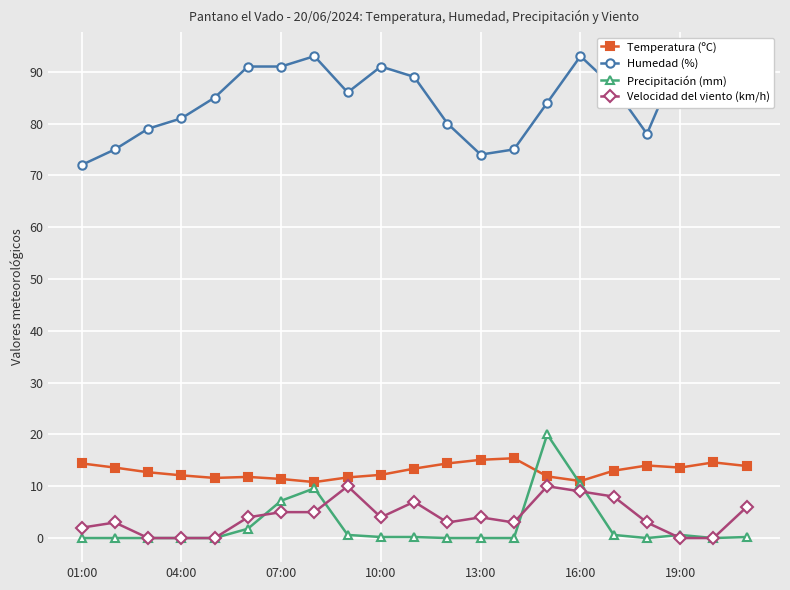

Which series changed the most between 17 and 19?

Humedad (%)